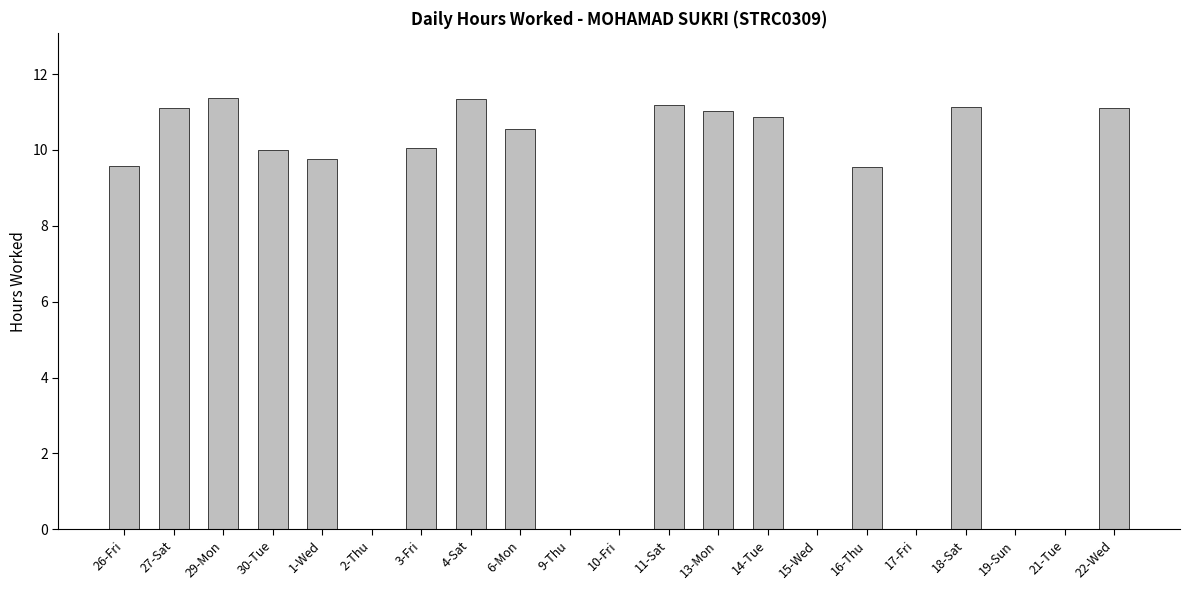

What is the greatest value displayed?

11.4